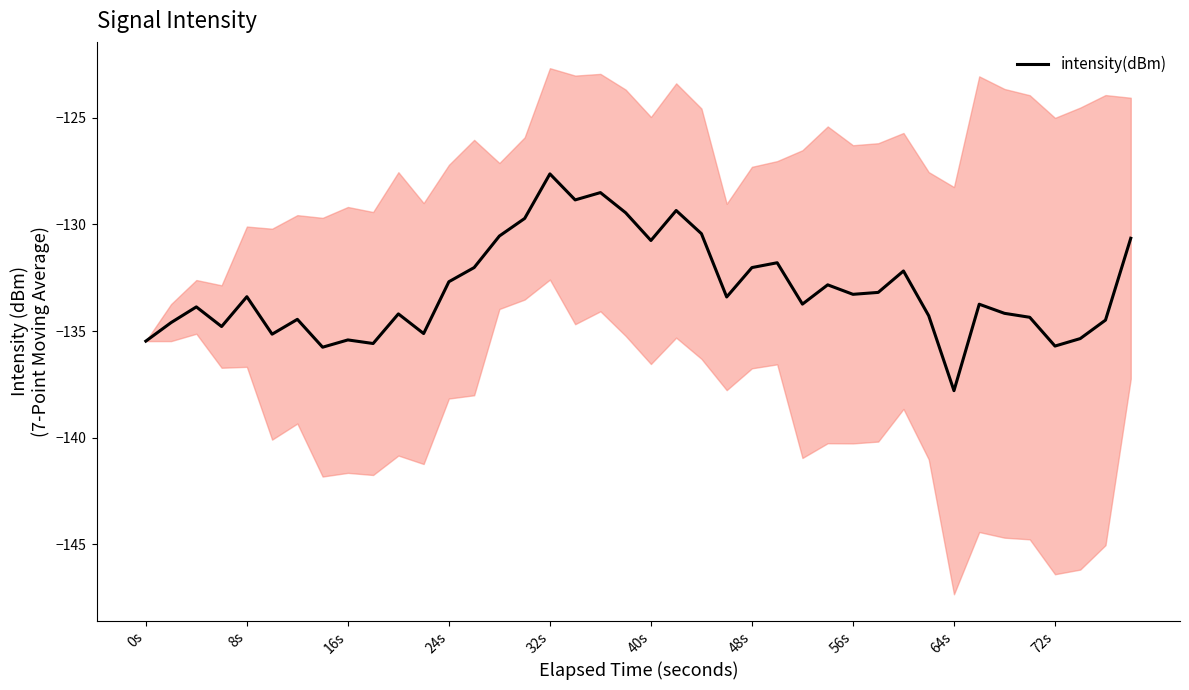

What is the difference between the maximum and second lowest values?

8.1